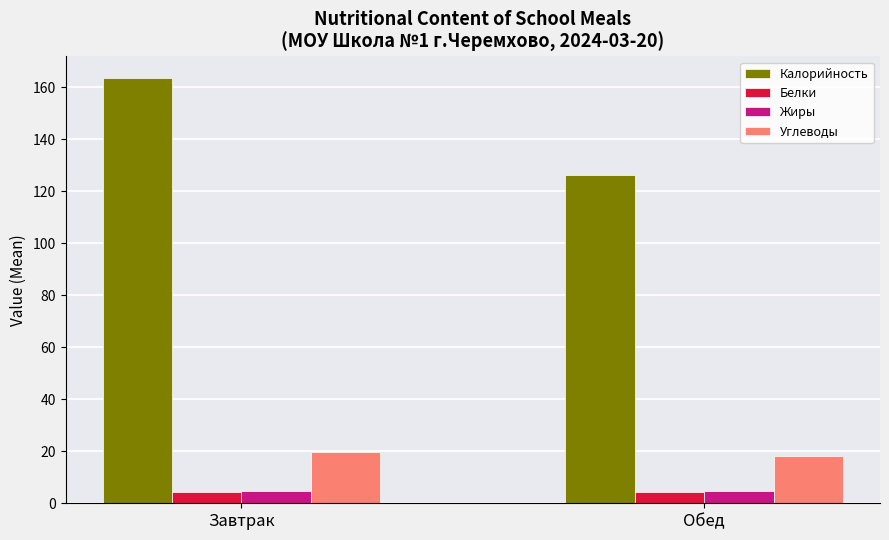

What is the value of the Углеводы bar at the 1st from the left?

19.7